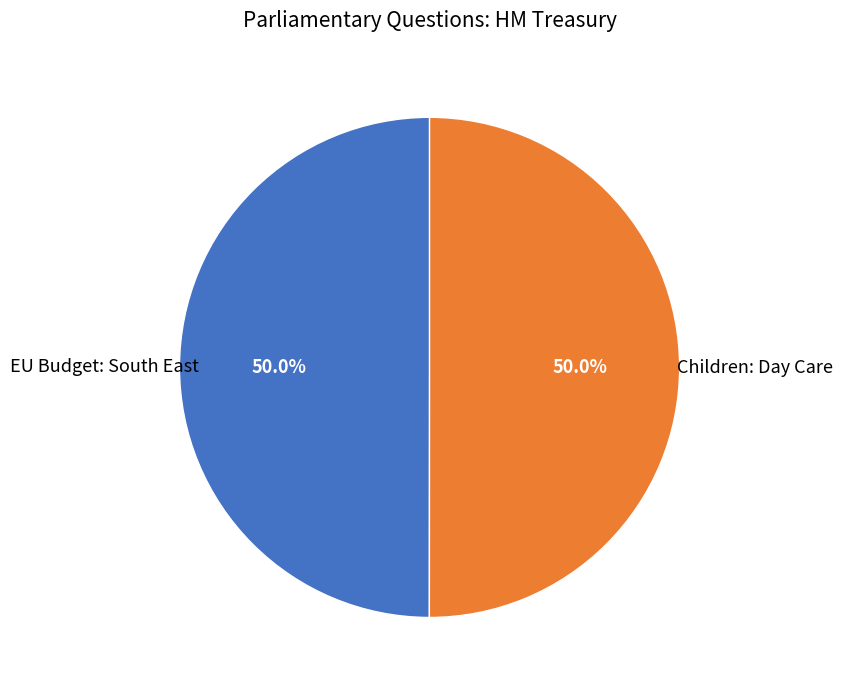

To the nearest percent, what percentage of the pie is Children: Day Care?

50%